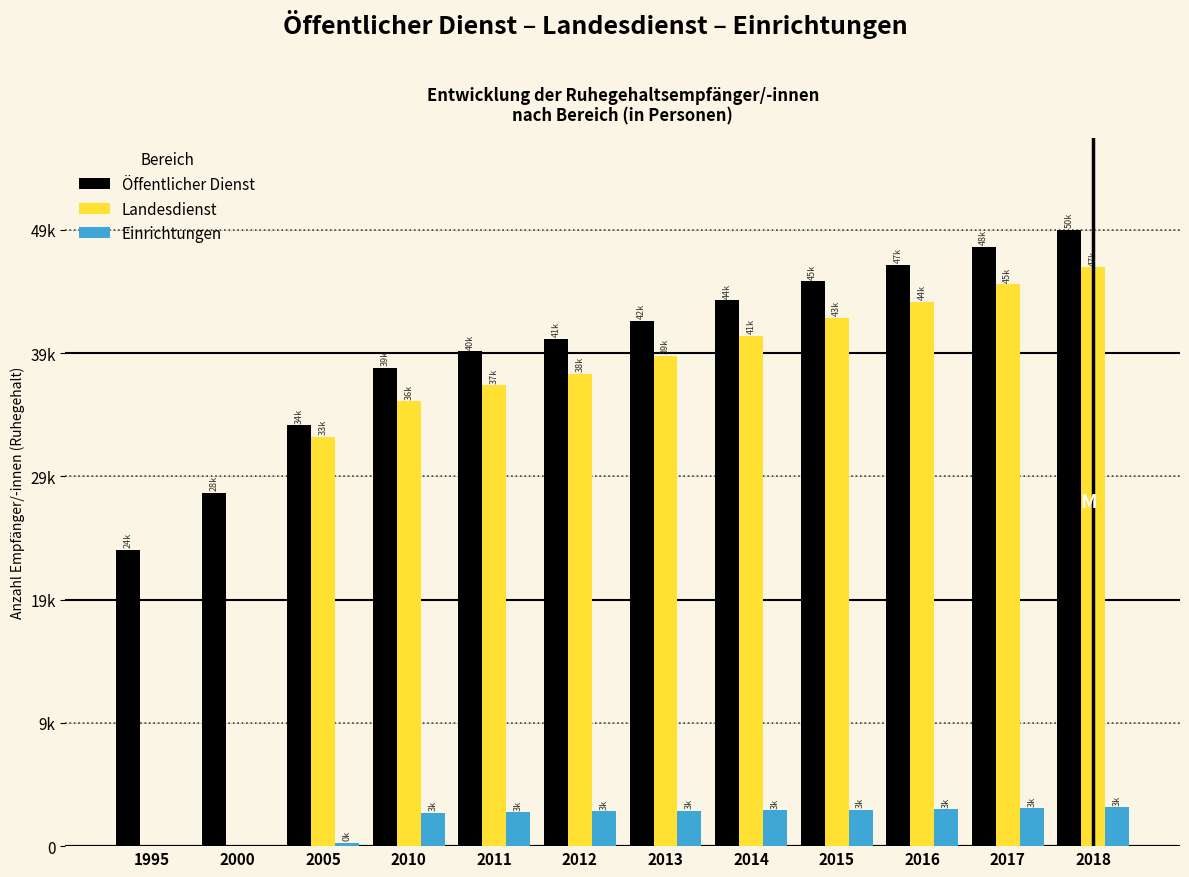

Are the bars grouped side by side (vs. stacked)?

Yes